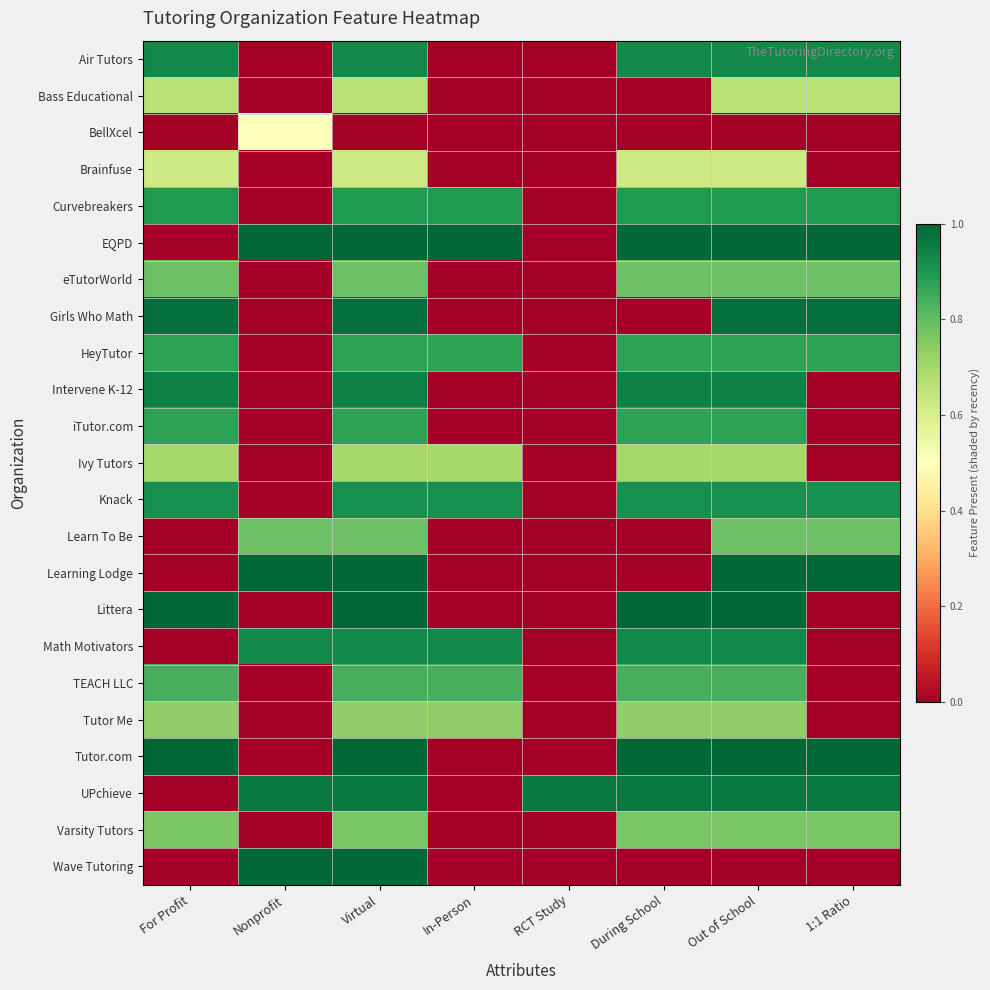

Which label corresponds to the smallest value in the chart?

Nonprofit